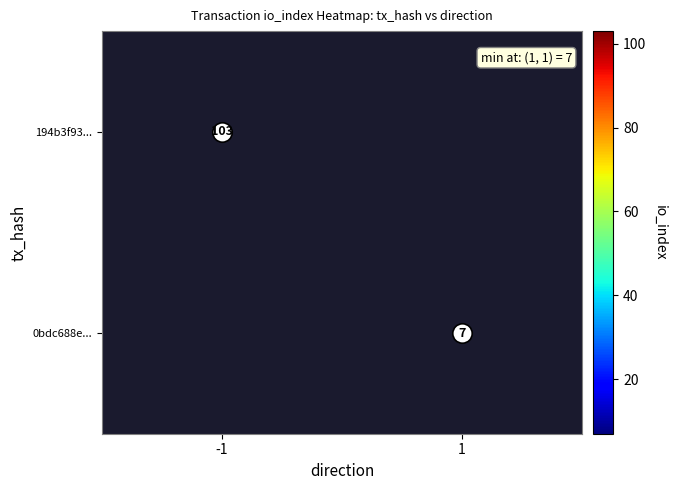

Is it true that 0bdc688e... equals 11 at 1?

False